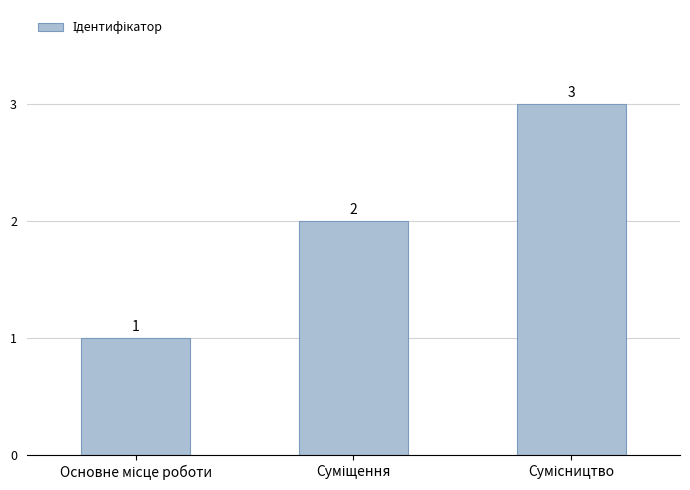

What is the greatest value displayed?

3